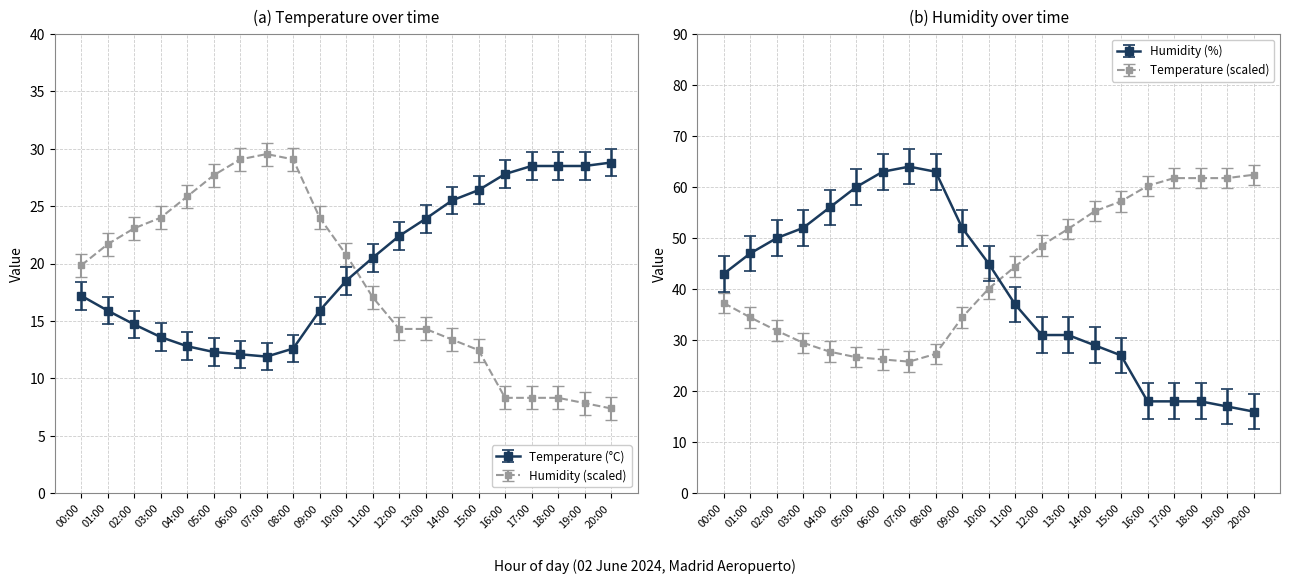

Where does the Humidity (%) series first go above 19?

00:00